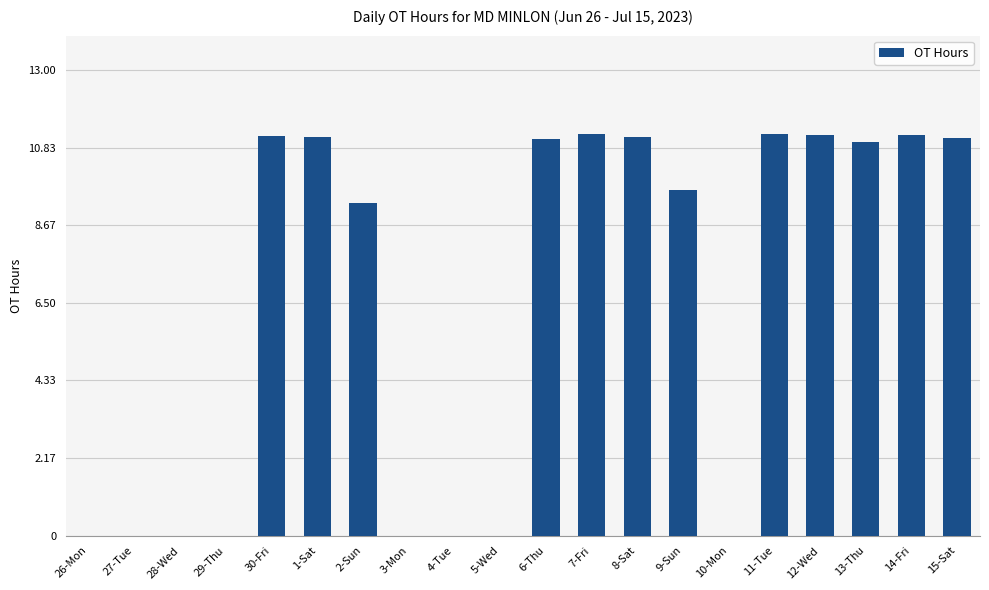

At which label is the value closest to 5?

2-Sun